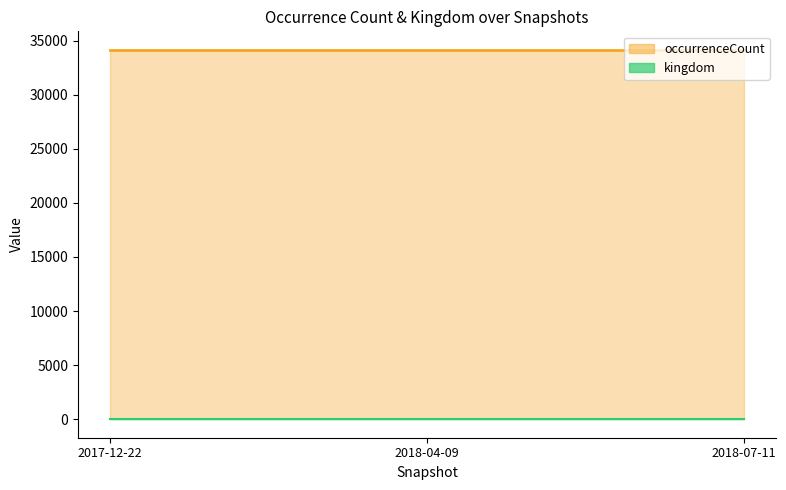

At which category is the sum across all series the highest?

2017-12-22